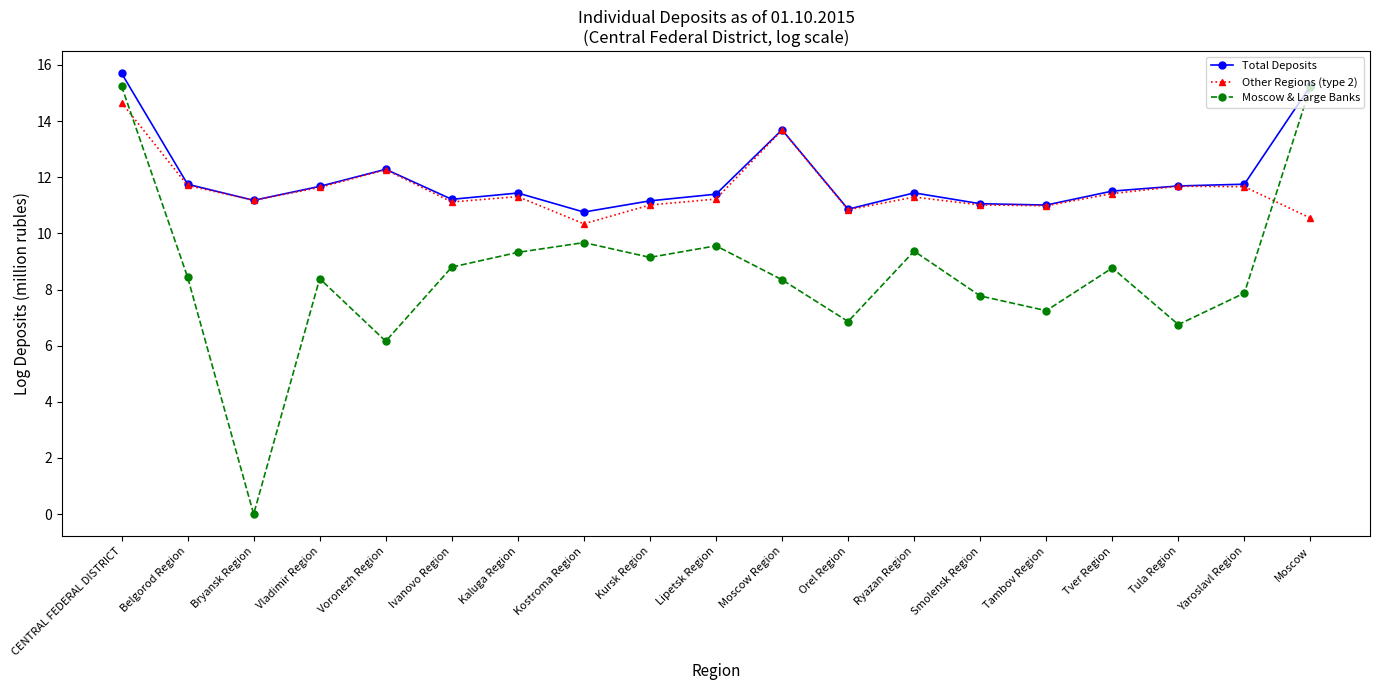

Which series has the largest total across all categories?

Total Deposits